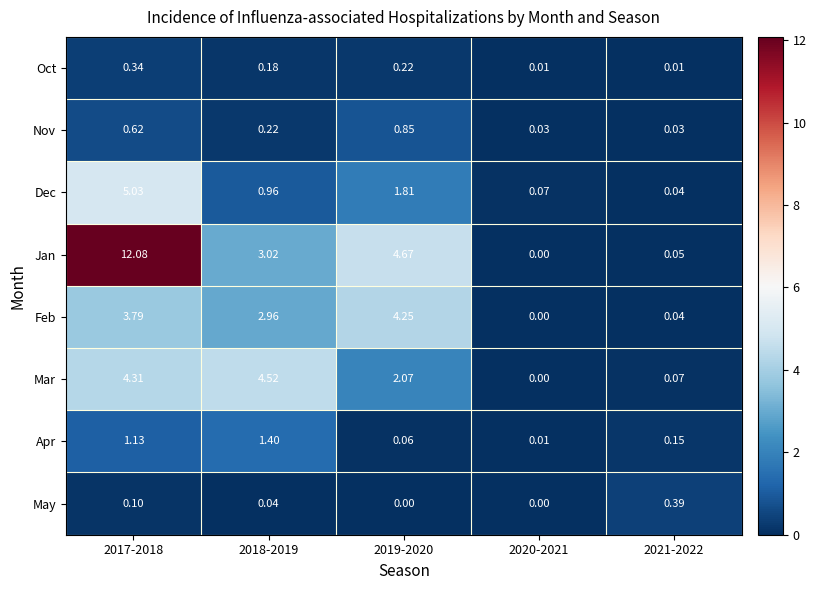

Which series has the largest total across all categories?

Jan